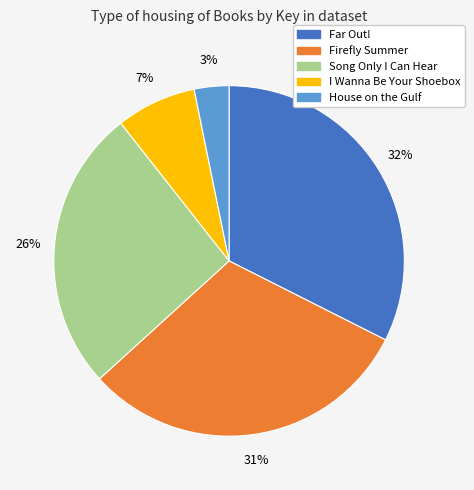

Is it true that Song Only I Can Hear is 26% of the pie?

True